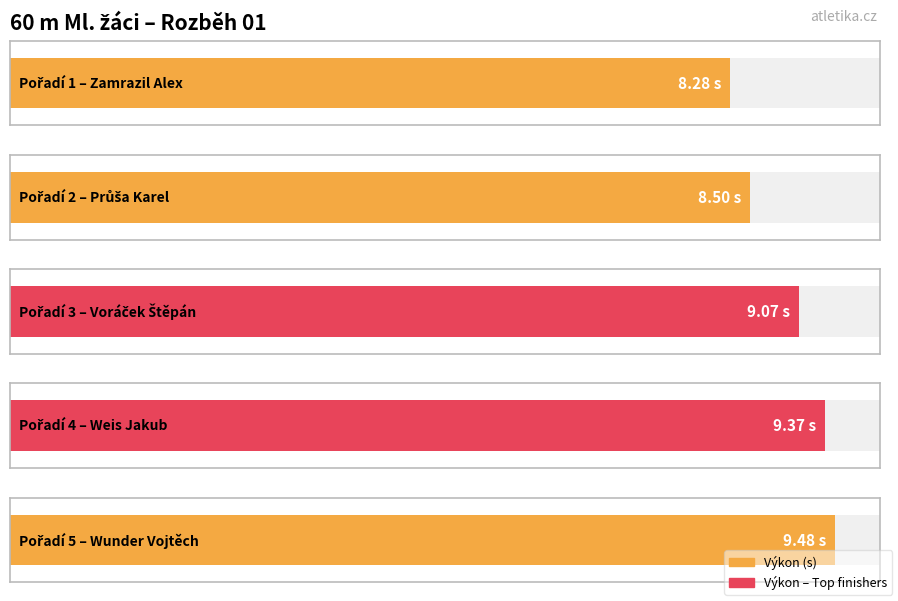

At which label does the data first exceed 9?

Voráček Štěpán
(AK Krupka)